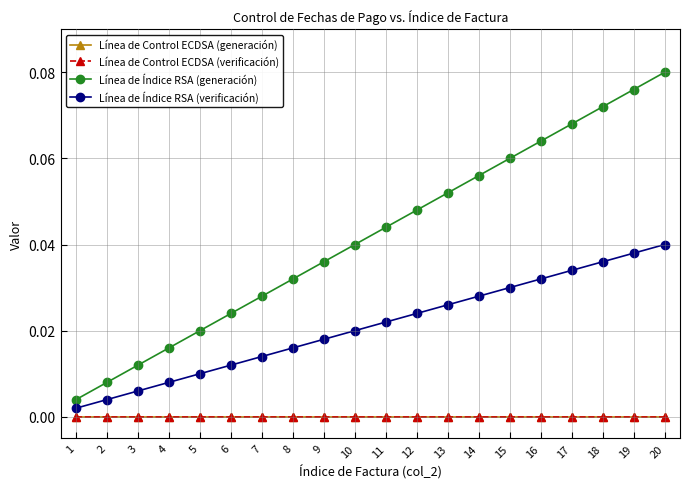

True or false: Línea de Índice RSA (generación) and Línea de Índice RSA (verificación) intersect in this chart.

False